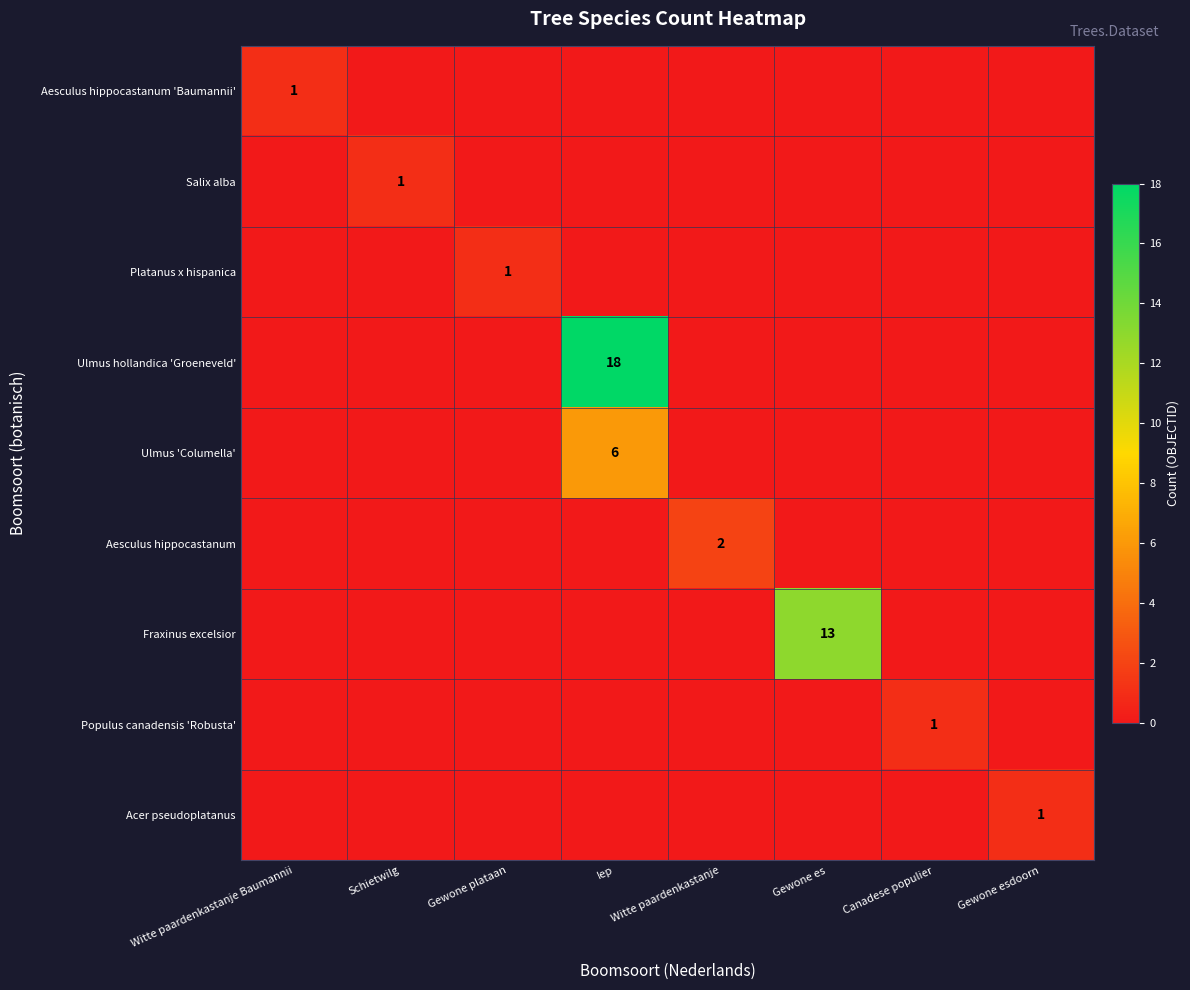

List the labels in order of Fraxinus excelsior value, largest first.

Gewone es, Witte paardenkastanje Baumannii, Schietwilg, Gewone plataan, Iep, Witte paardenkastanje, Canadese populier, Gewone esdoorn